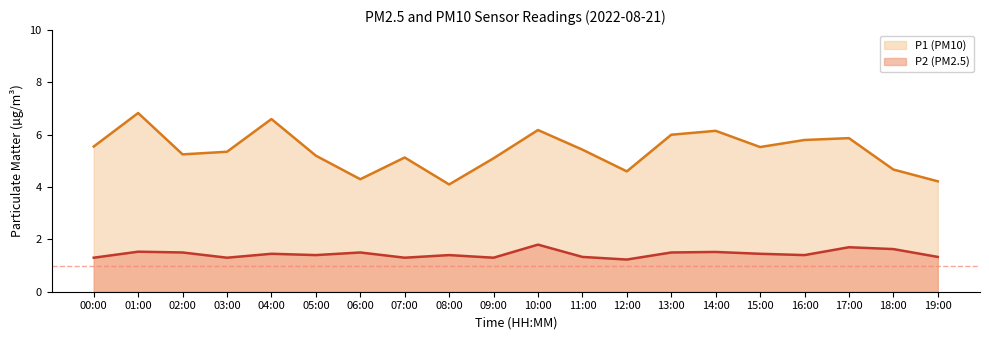

What is the difference between the maximum and minimum values in the P1 series?

2.7